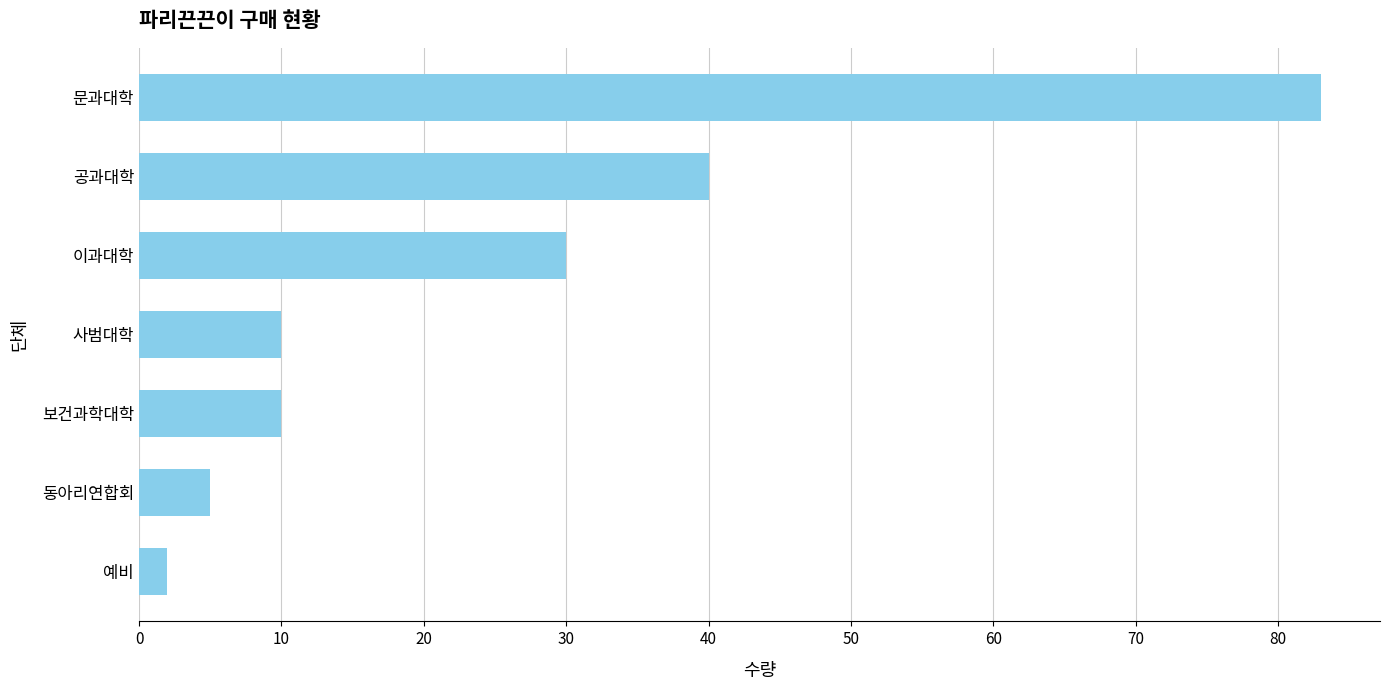

What is the sum of the values at 사범대학 and 이과대학?

40